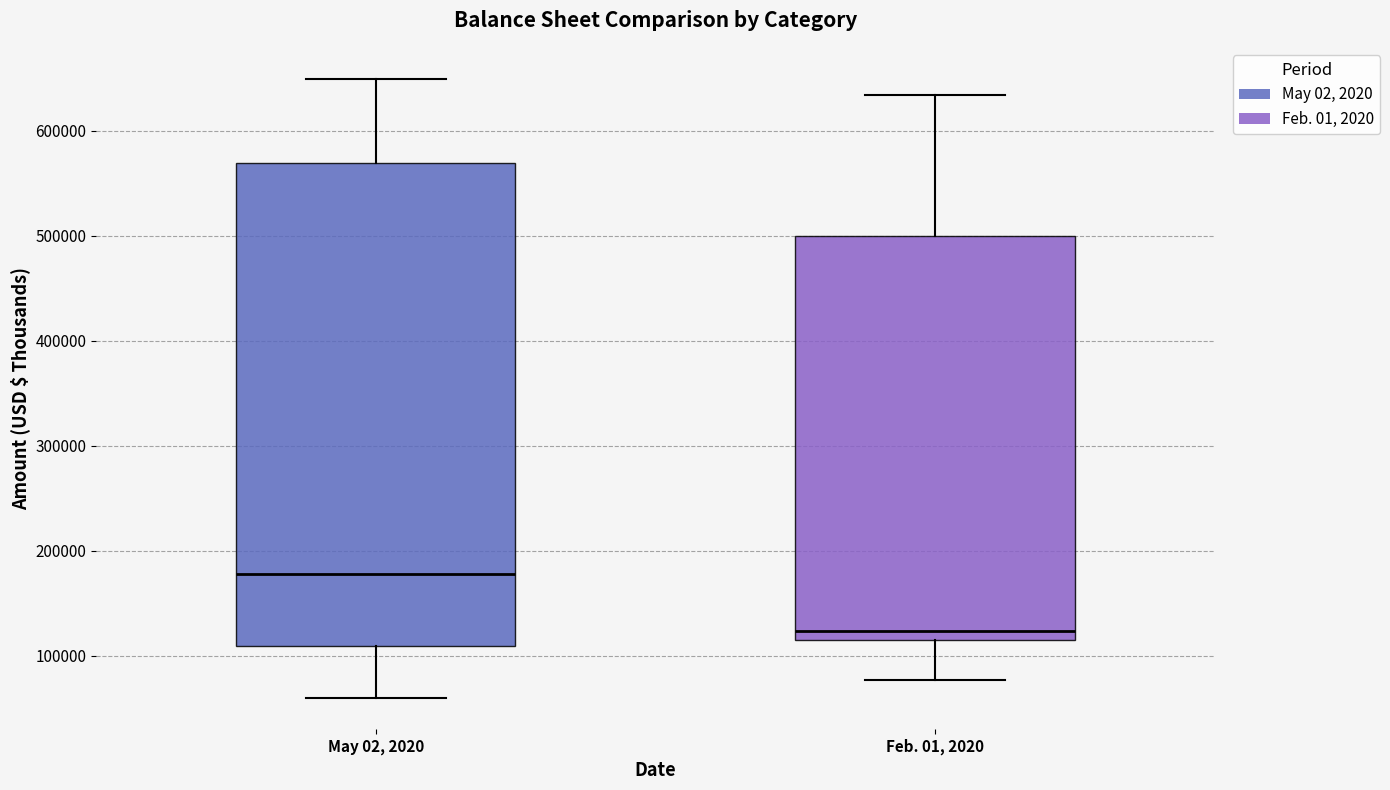

Where does the lower whisker of the box for Feb. 01, 2020 end on the y-axis? The values are not printed on the chart, so give them approximately, as read against the axis.

80000